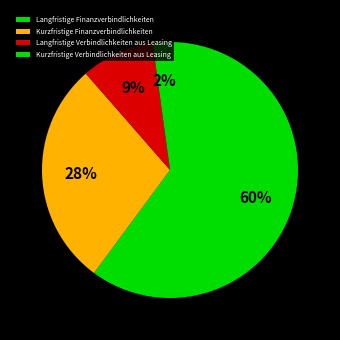

To the nearest percent, what portion does Kurzfristige Finanzverbindlichkeiten represent?

28%